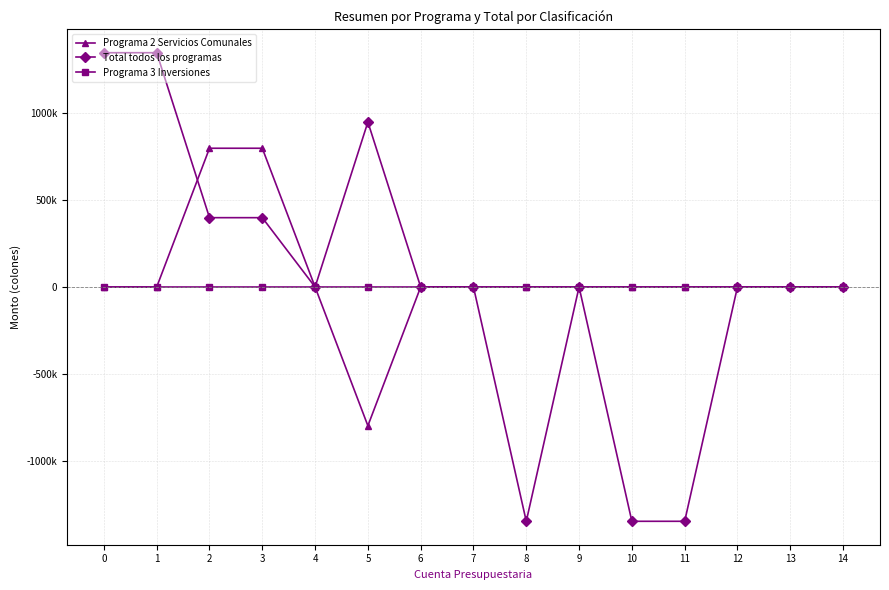

True or false: Programa 3 Inversiones has more than 0 interior local peaks.

False